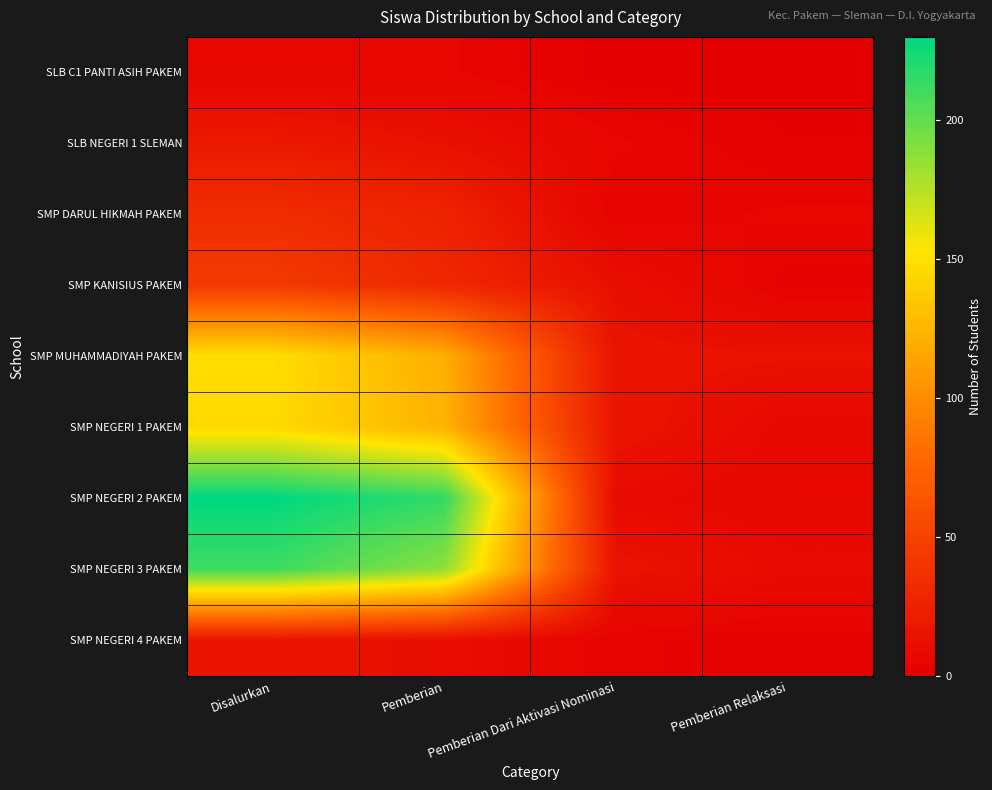

Reading right to left, what are all the values shown in this chart?

SLB C1 PANTI ASIH PAKEM: Pemberian Relaksasi=0	Pemberian Dari Aktivasi Nominasi=0	Pemberian=5	Disalurkan=5
SLB NEGERI 1 SLEMAN: Pemberian Relaksasi=1	Pemberian Dari Aktivasi Nominasi=5	Pemberian=13	Disalurkan=19
SMP DARUL HIKMAH PAKEM: Pemberian Relaksasi=5	Pemberian Dari Aktivasi Nominasi=3	Pemberian=26	Disalurkan=34
SMP KANISIUS PAKEM: Pemberian Relaksasi=2	Pemberian Dari Aktivasi Nominasi=12	Pemberian=30	Disalurkan=44
SMP MUHAMMADIYAH PAKEM: Pemberian Relaksasi=14	Pemberian Dari Aktivasi Nominasi=15	Pemberian=120	Disalurkan=149
SMP NEGERI 1 PAKEM: Pemberian Relaksasi=7	Pemberian Dari Aktivasi Nominasi=16	Pemberian=123	Disalurkan=146
SMP NEGERI 2 PAKEM: Pemberian Relaksasi=6	Pemberian Dari Aktivasi Nominasi=9	Pemberian=215	Disalurkan=230
SMP NEGERI 3 PAKEM: Pemberian Relaksasi=9	Pemberian Dari Aktivasi Nominasi=15	Pemberian=187	Disalurkan=211
SMP NEGERI 4 PAKEM: Pemberian Relaksasi=2	Pemberian Dari Aktivasi Nominasi=3	Pemberian=11	Disalurkan=16